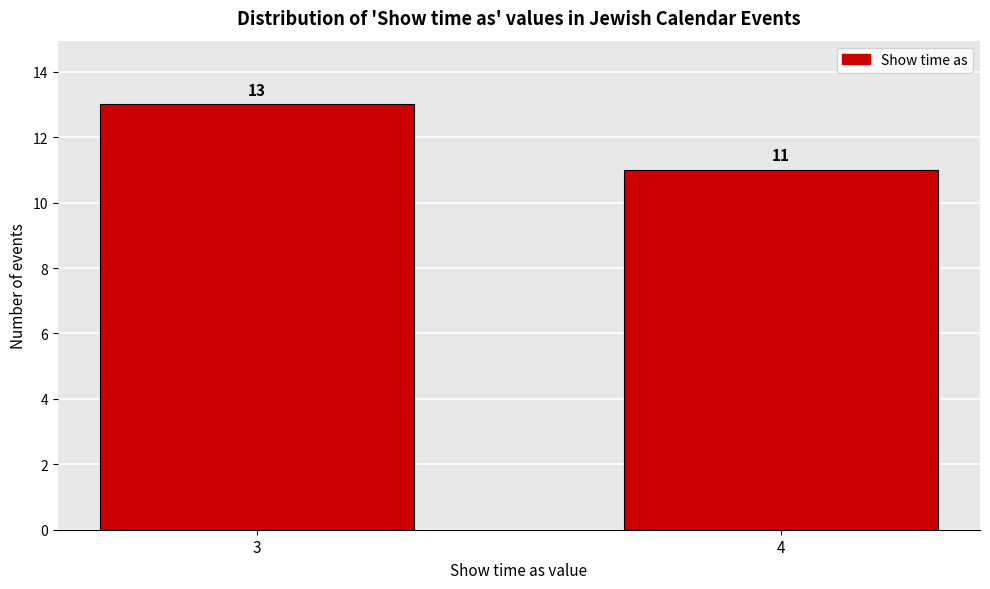

Reading right to left, transcribe all the data shown in this chart.

4=11	3=13